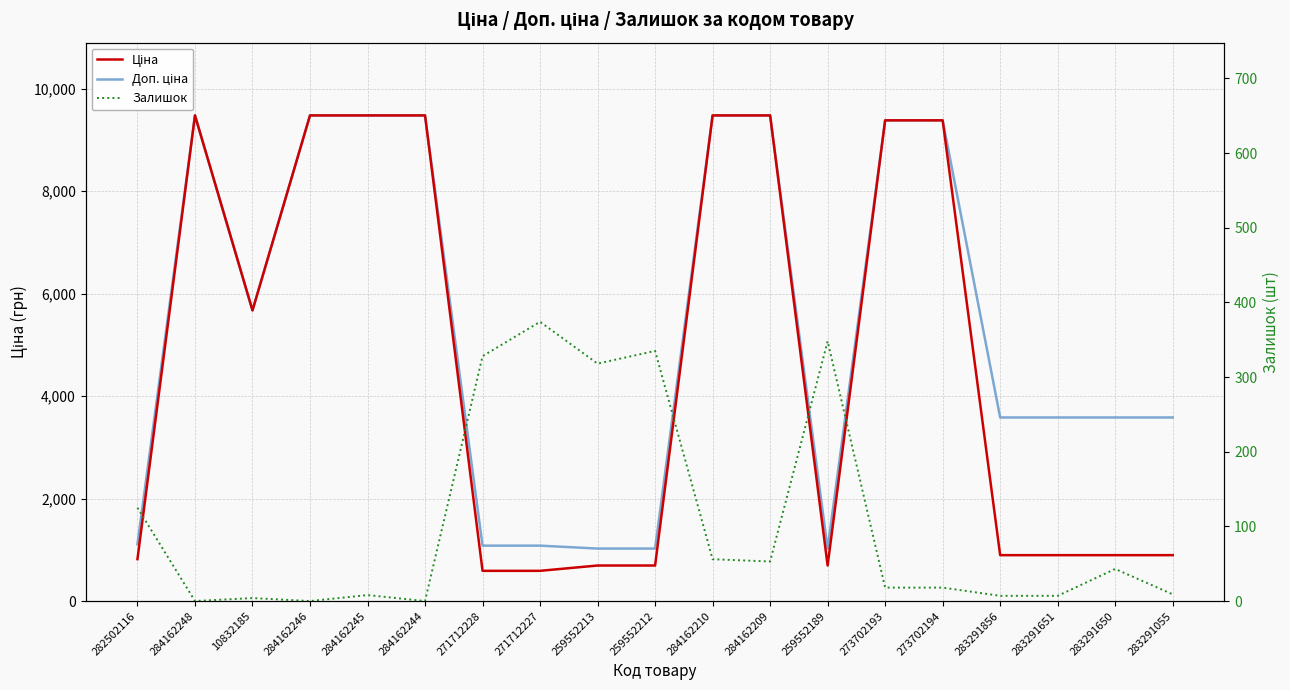

Reading left to right, transcribe all the data shown in this chart.

Ціна: 282502116=818.5	284162248=9480.1	10832185=5673.8	284162246=9480.1	284162245=9480.1	284162244=9480.1	271712228=589.9	271712227=589.9	259552213=693.7	259552212=693.7	284162210=9480.1	284162209=9480.1	259552189=693.7	273702193=9384.0	273702194=9384.0	283291856=895.9	283291651=895.9	283291650=895.9	283291055=895.9
Доп. ціна: 282502116=1109.2	284162248=9480.1	10832185=5673.8	284162246=9480.1	284162245=9480.1	284162244=9480.1	271712228=1081.7	271712227=1081.7	259552213=1024.6	259552212=1024.6	284162210=9480.1	284162209=9480.1	259552189=1024.6	273702193=9384.0	273702194=9384.0	283291856=3583.6	283291651=3583.6	283291650=3583.6	283291055=3583.6
Залишок: 282502116=125.0	284162248=0.0	10832185=4.0	284162246=0.0	284162245=8.0	284162244=0.0	271712228=328.0	271712227=374.0	259552213=318.0	259552212=335.0	284162210=56.0	284162209=53.0	259552189=348.0	273702193=18.0	273702194=18.0	283291856=7.0	283291651=7.0	283291650=43.0	283291055=9.0